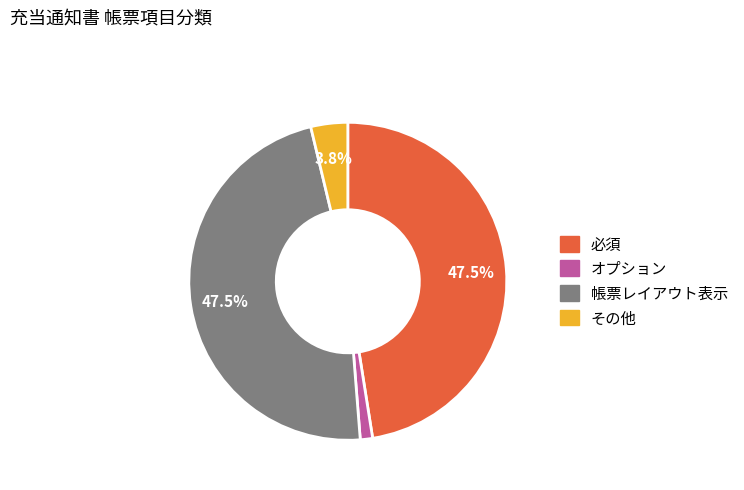

To the nearest percent, what is the average slice percentage?

25%